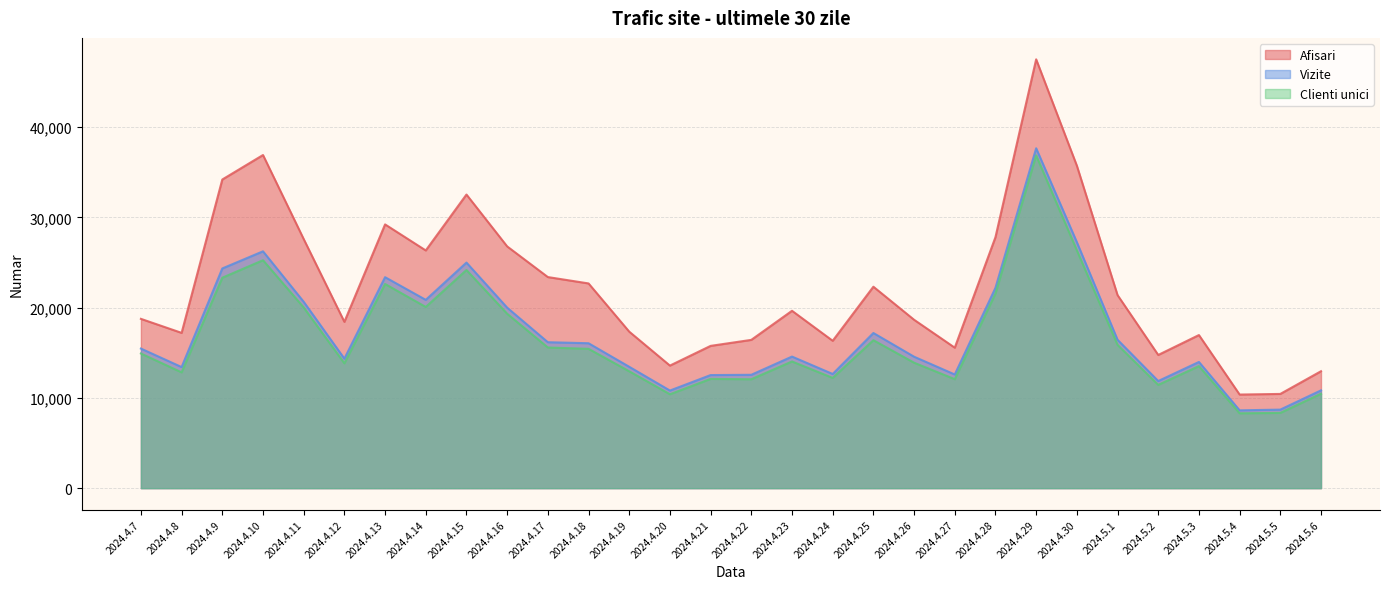

Which series has the largest total across all categories?

Afisari